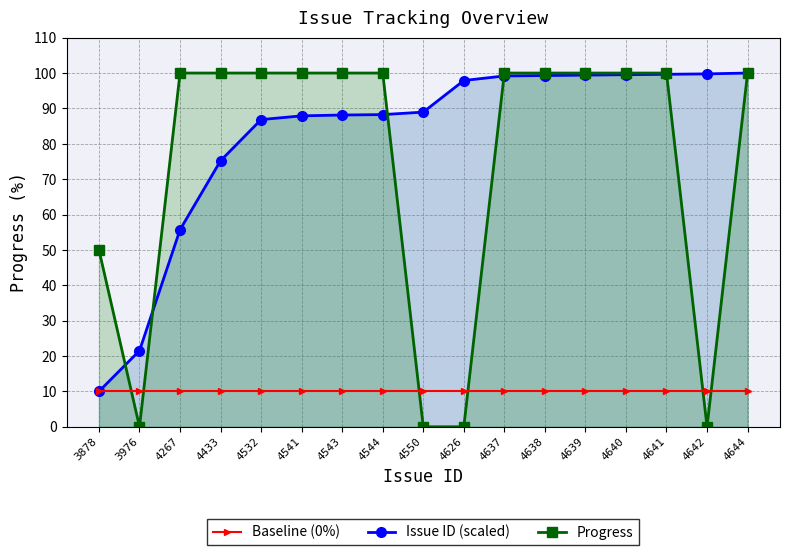

What value does the Baseline (0%) series have at 4626?

10.0